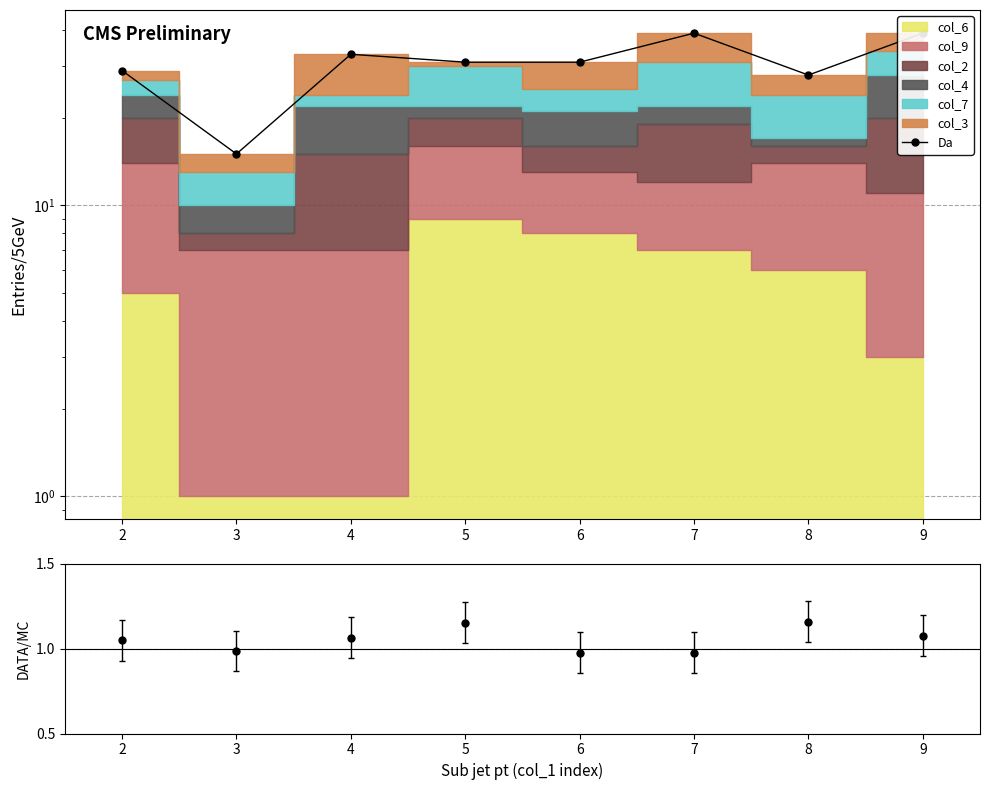

How many values exceed 31?

3